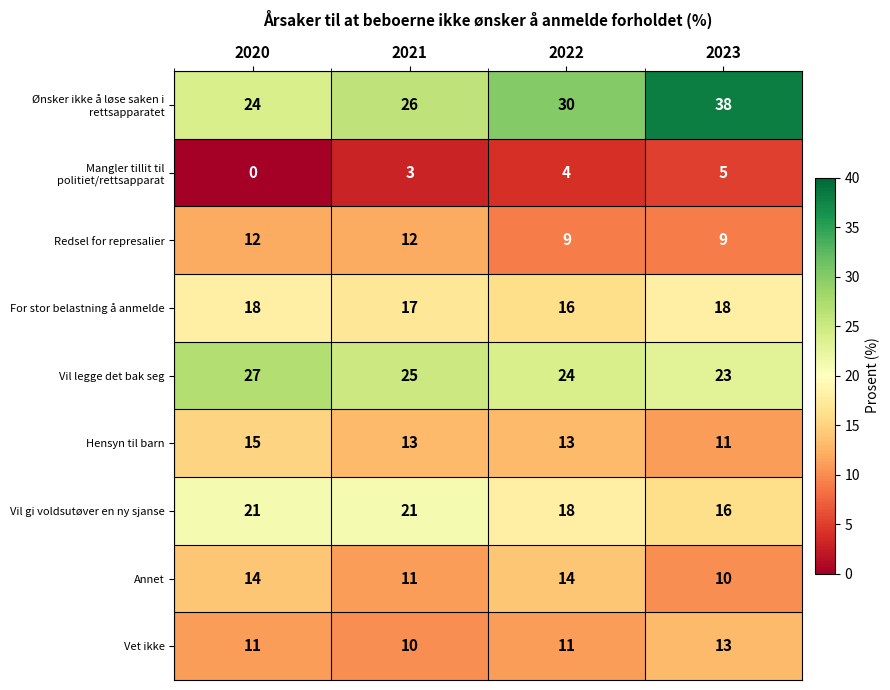

What is the total value across all series at 2023?

143